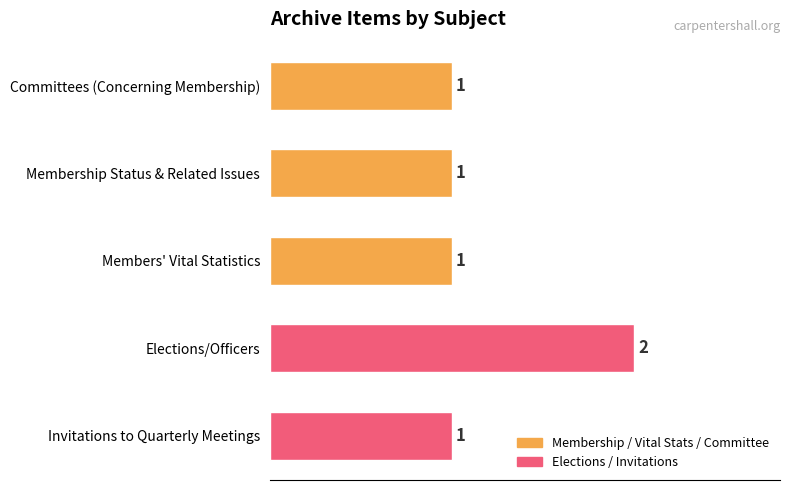

What is the greatest value displayed?

2